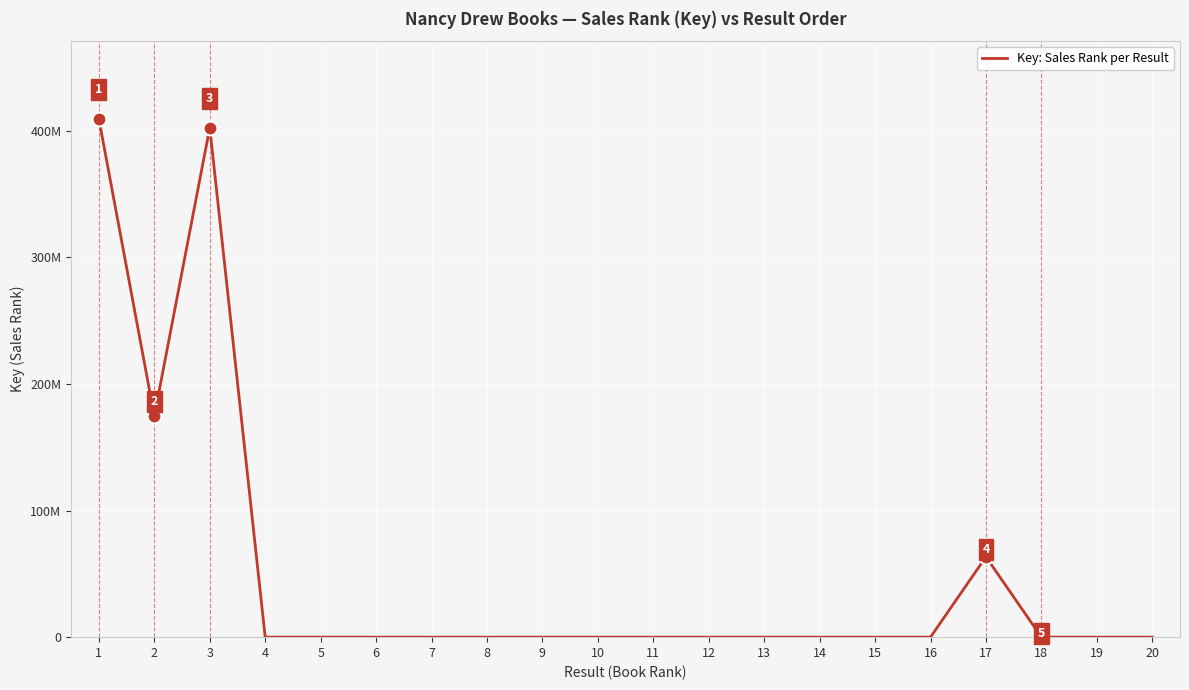

True or false: the data has more than 1 interior local peaks.

True